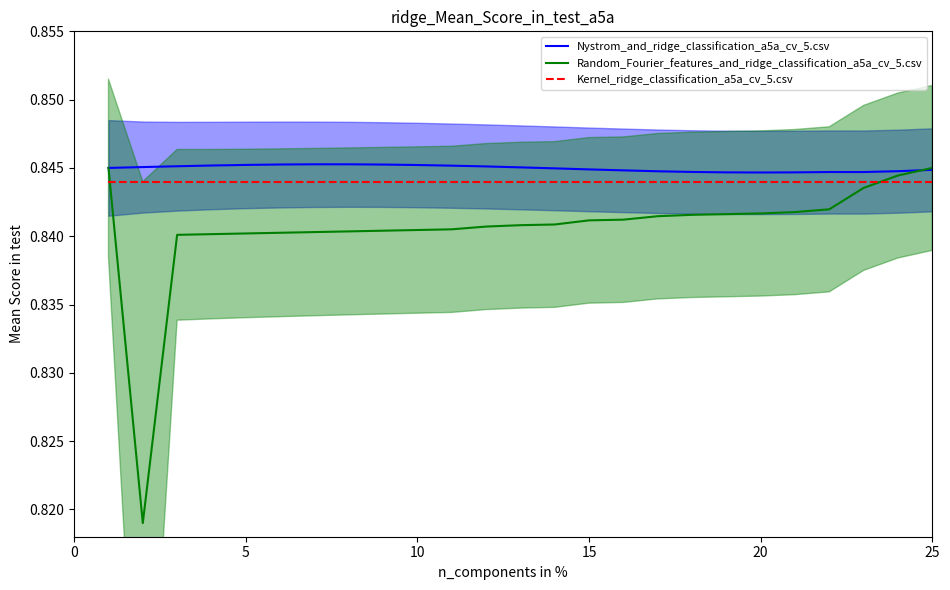

In Nystrom_and_ridge_classification_a5a_cv_5.csv, how many points are higher than both neighbors (excluding endpoints)?

2